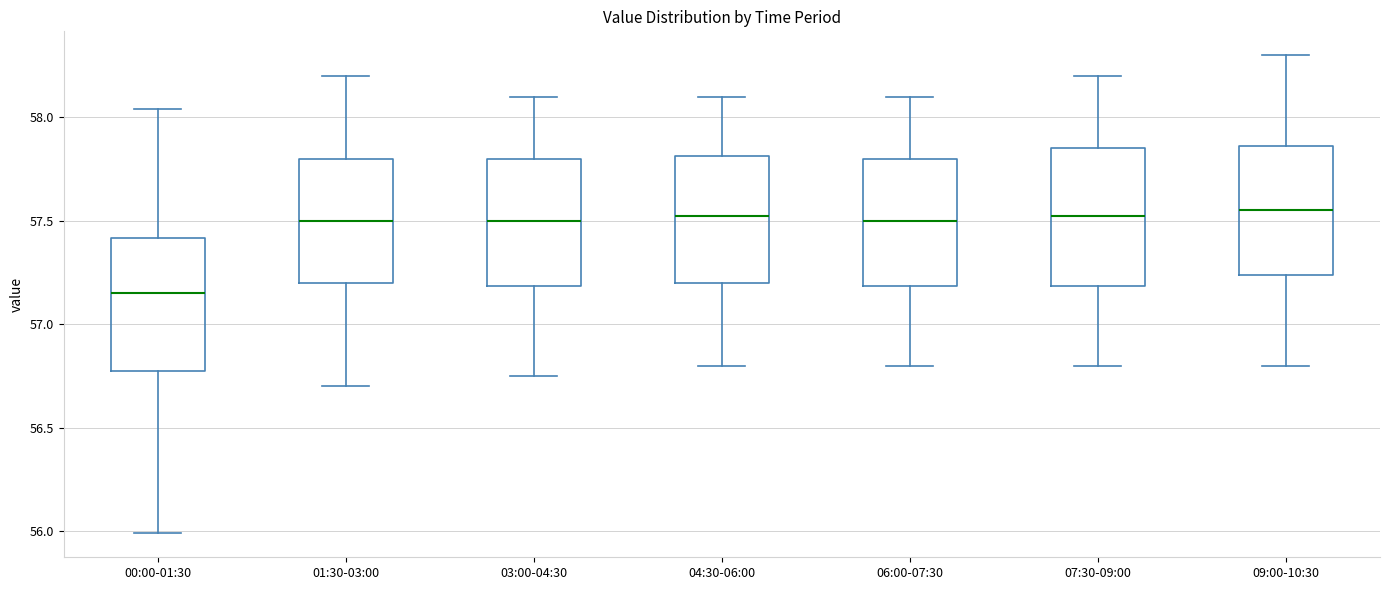

Where does the median line of the box for 04:30-06:00 sit on the y-axis? The values are not printed on the chart, so give them approximately, as read against the axis.

57.55